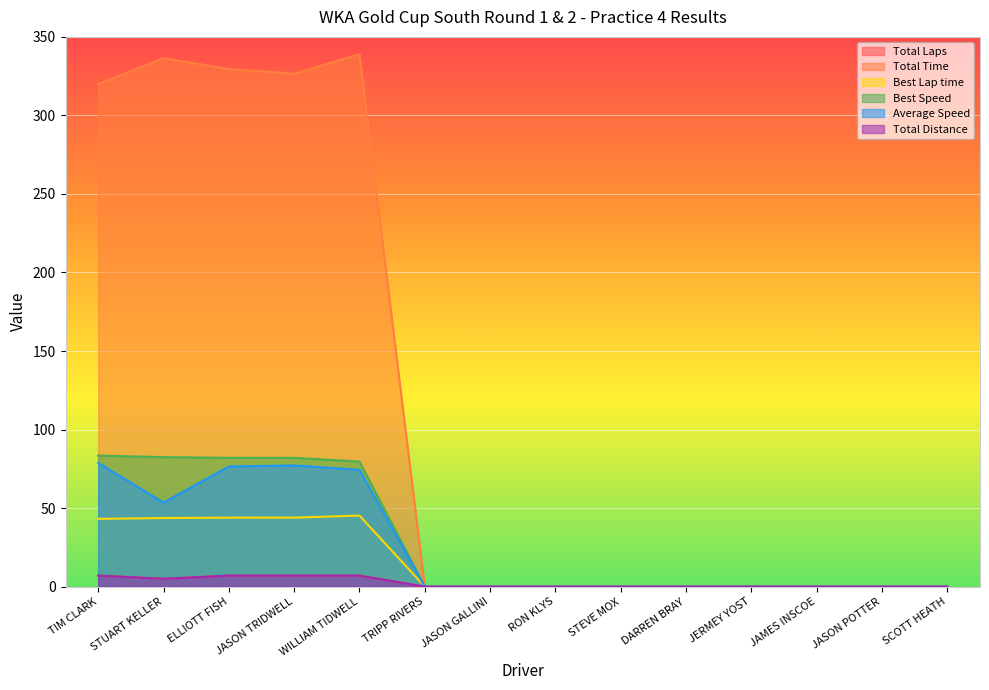

What are all the series names shown in the legend?

Total Laps, Total Time, Best Lap time, Best Speed, Average Speed, Total Distance